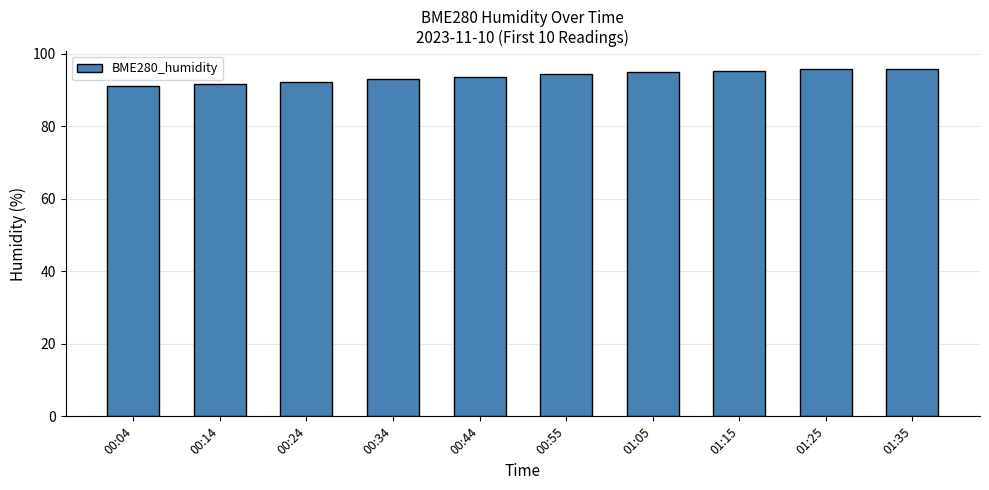

Are the bars horizontal?

No